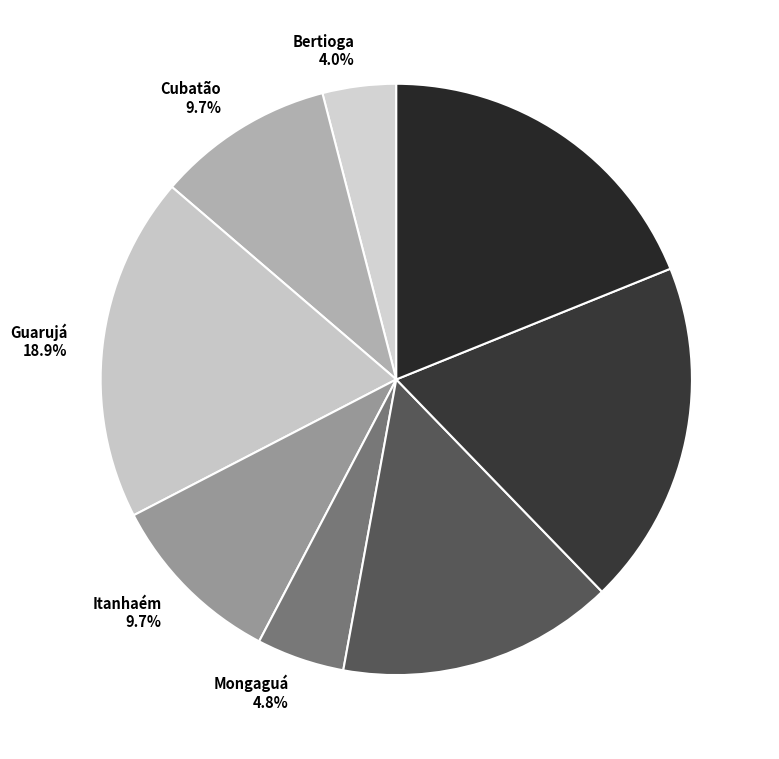

True or false: Mongaguá accounts for 14% of the total.

False